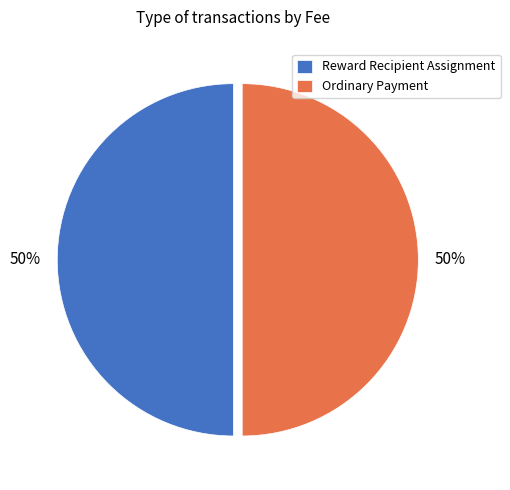

To the nearest percent, what is the difference between the Reward Recipient Assignment and Ordinary Payment slice percentages?

0%